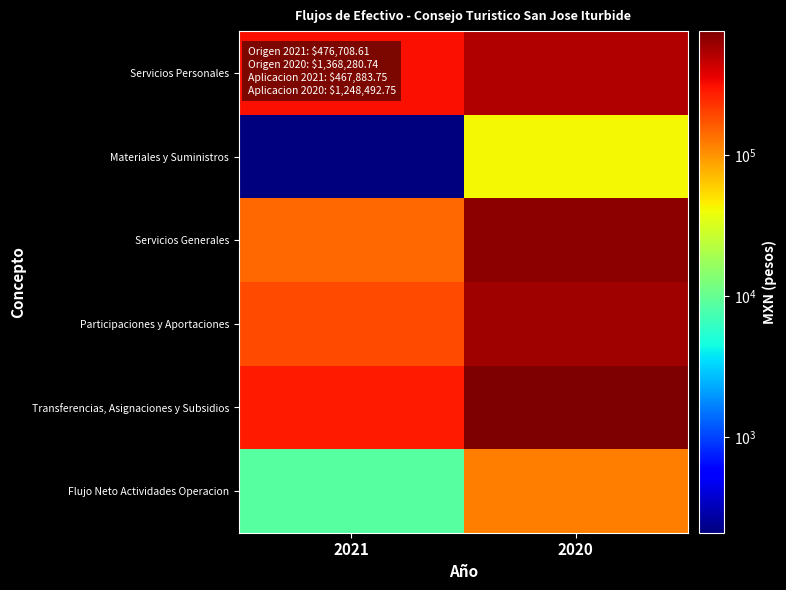

Between 2021 and 2020, which is larger?

2020